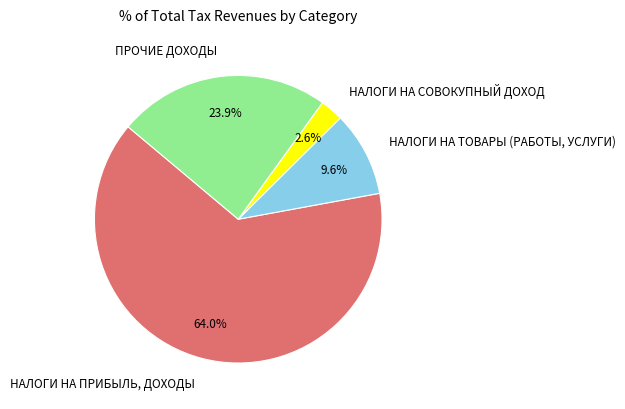

Does НАЛОГИ НА ПРИБЫЛЬ, ДОХОДЫ represent more than half of the total?

Yes